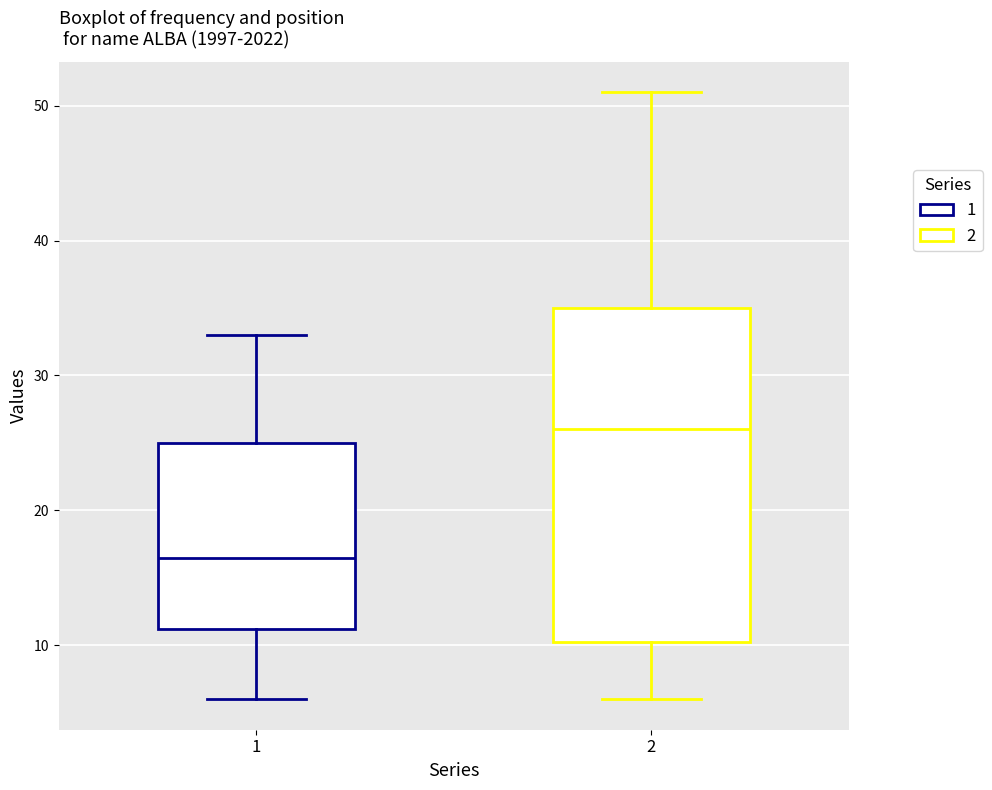

Comparing the boxes themselves (not the whiskers), which one is the tallest?

2